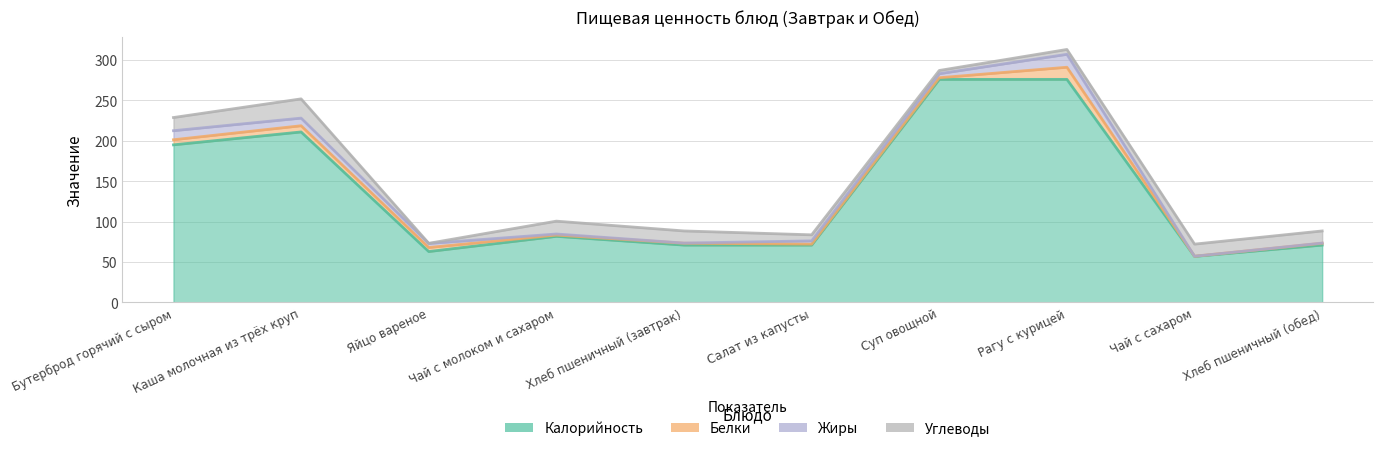

How many values in the Белки series are below 2?

3